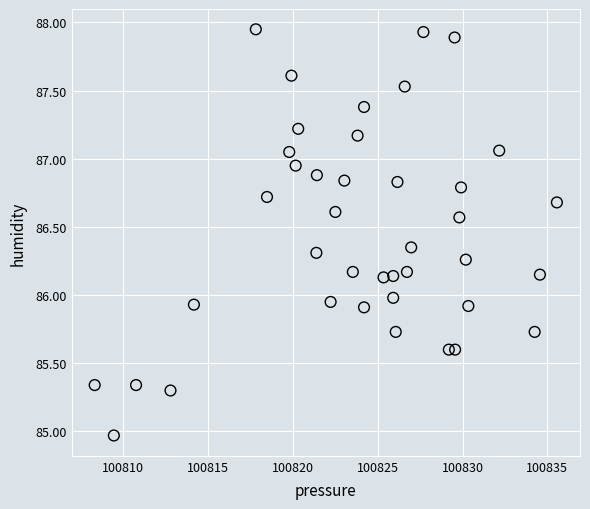

What is the range of Y values (max minus min)?

3.0